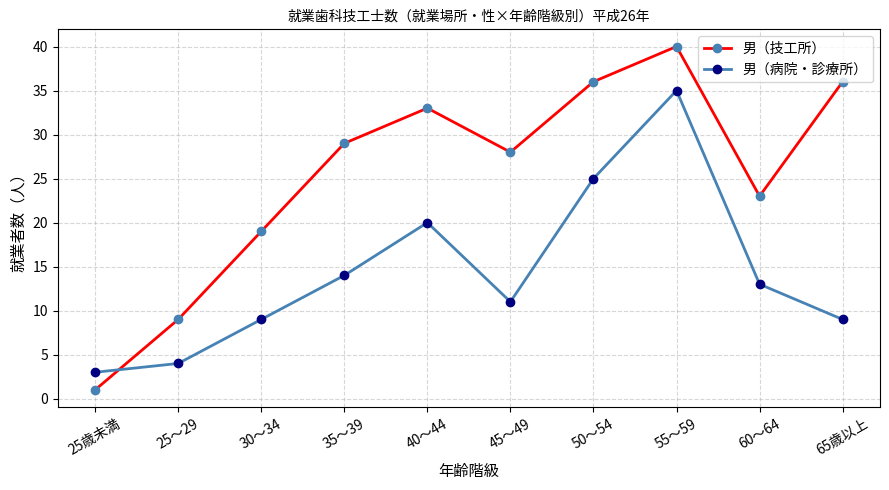

At which label does 男（病院・診療所） reach its peak?

55～59